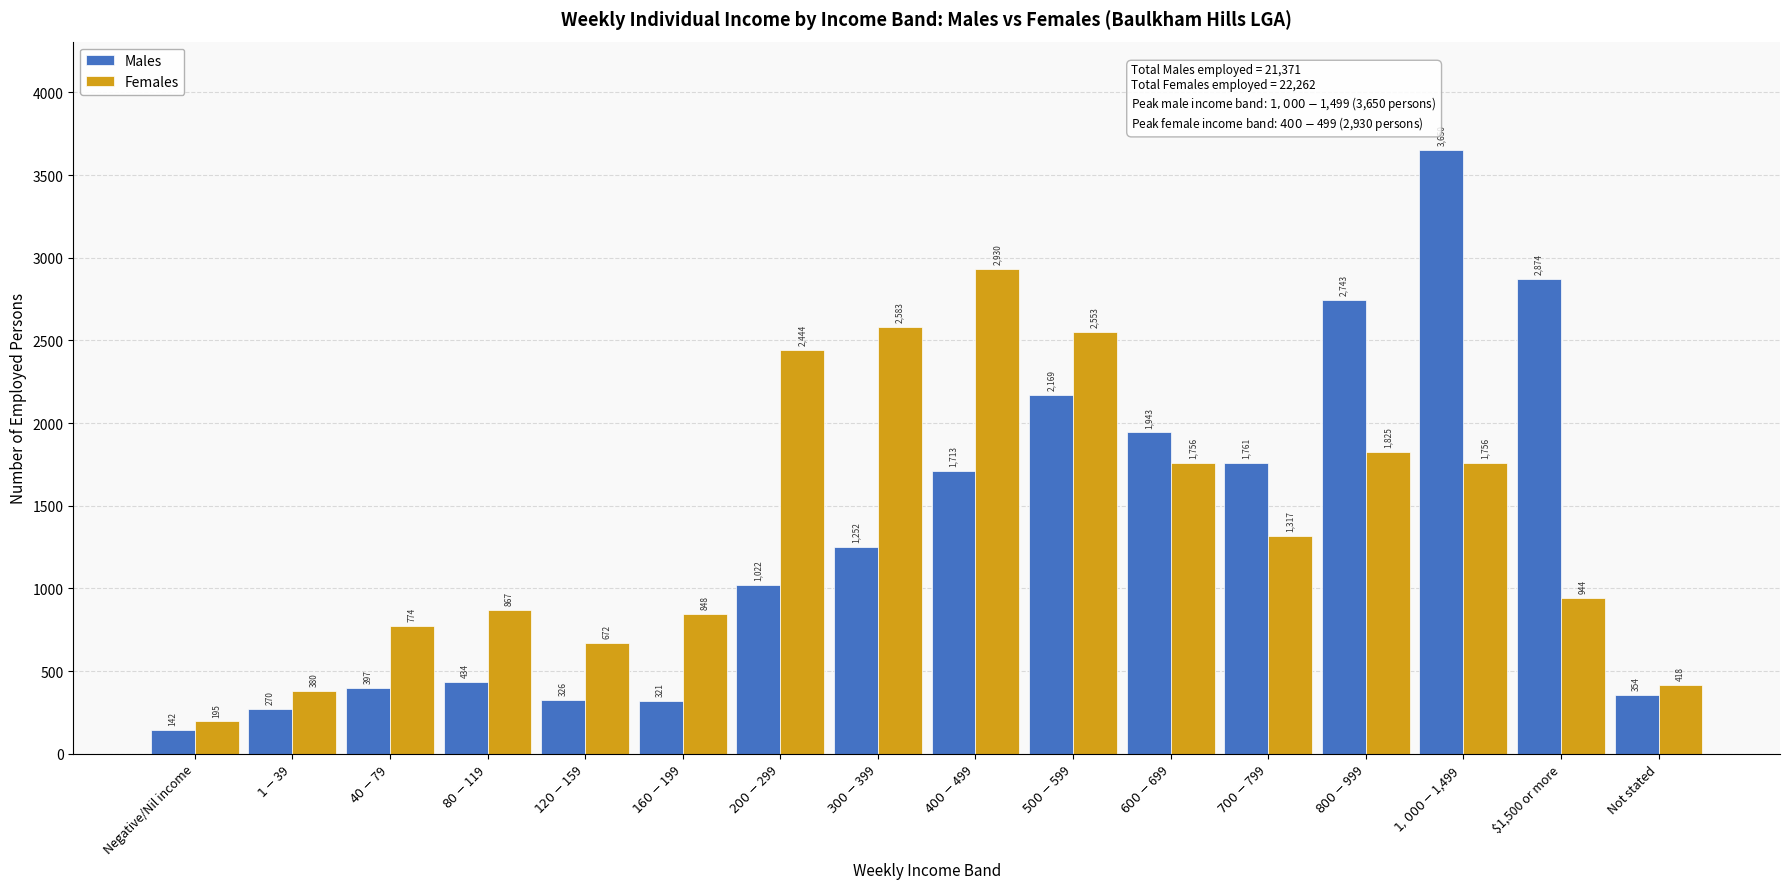

How many data points in Females are less than 1317?

8